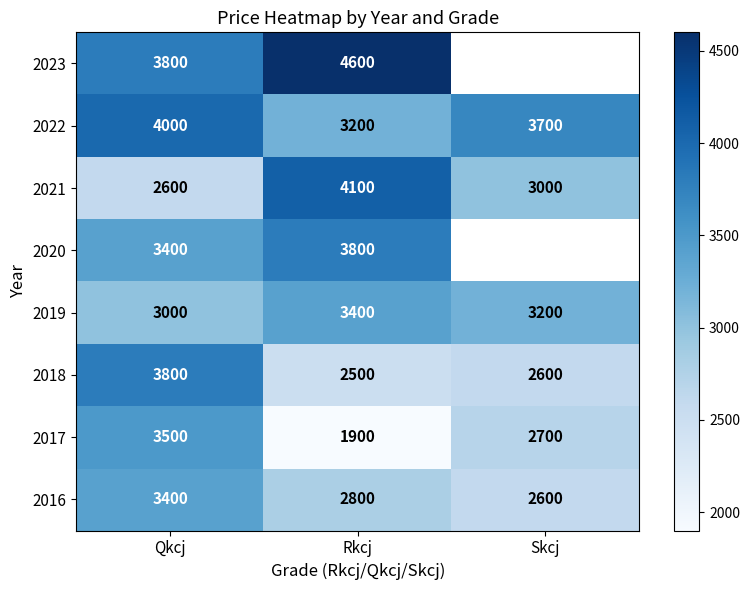

What is the difference between the highest and lowest values at Rkcj?

2700